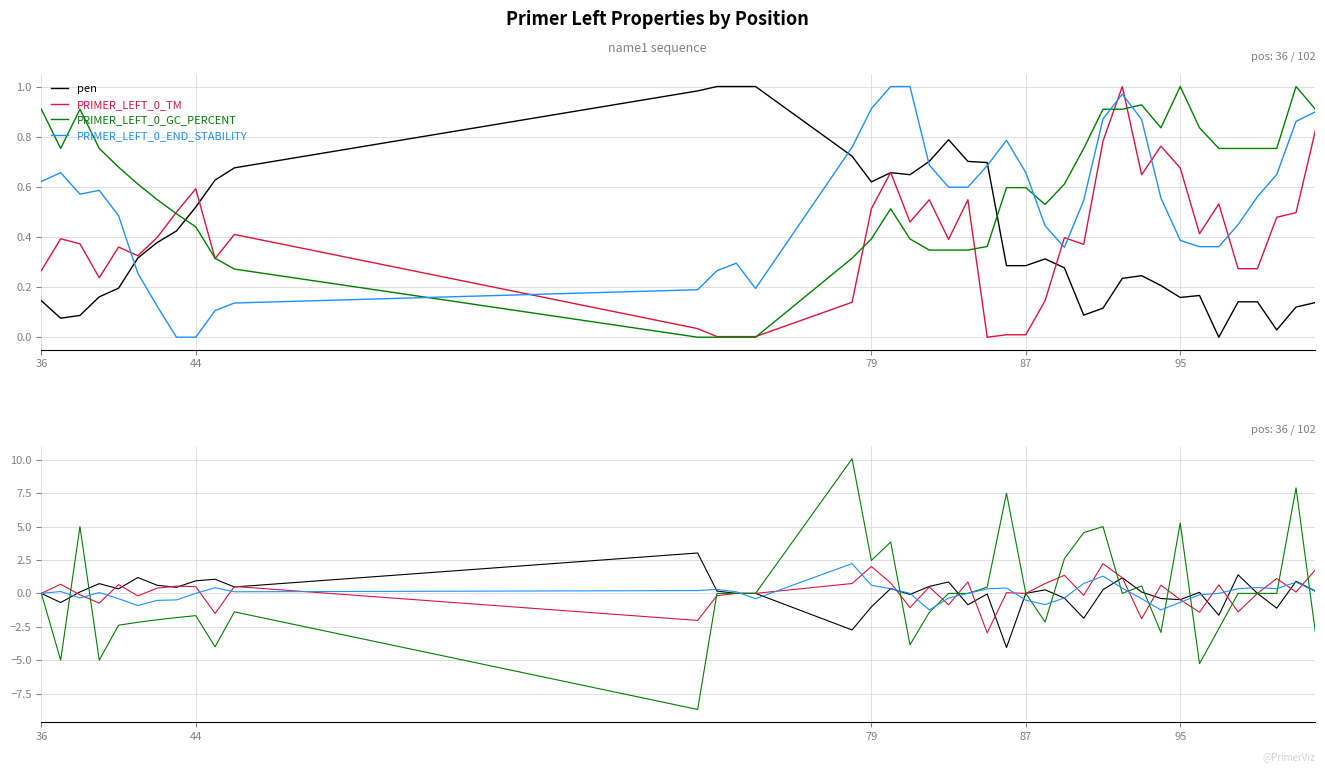

What is the minimum value for PRIMER_LEFT_0_TM?

-3.0